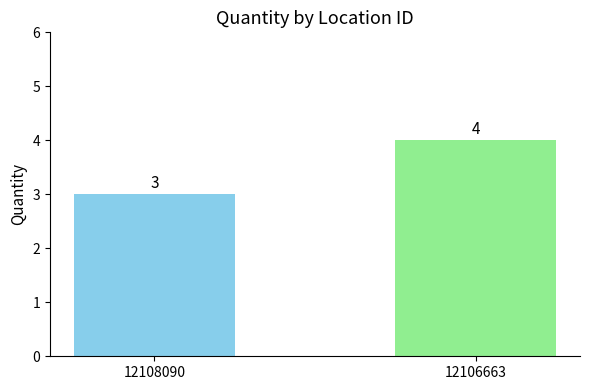

Are the bars horizontal?

No